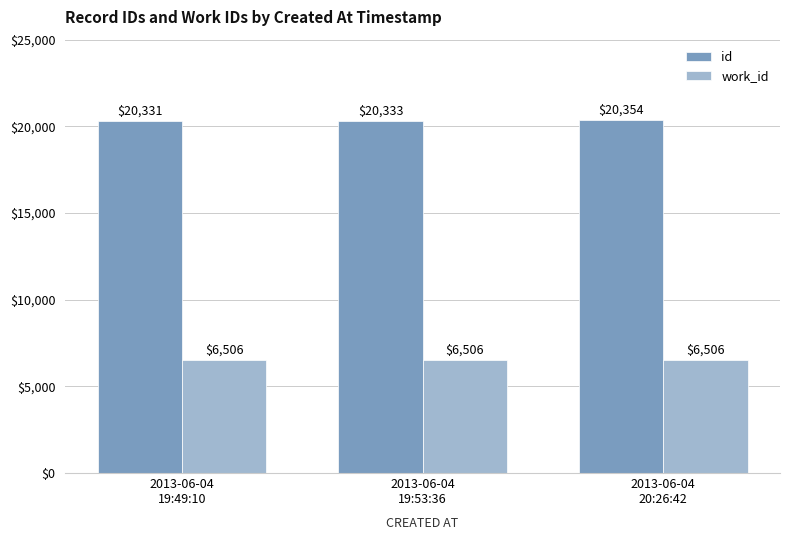

What are all the series names shown in the legend?

id, work_id